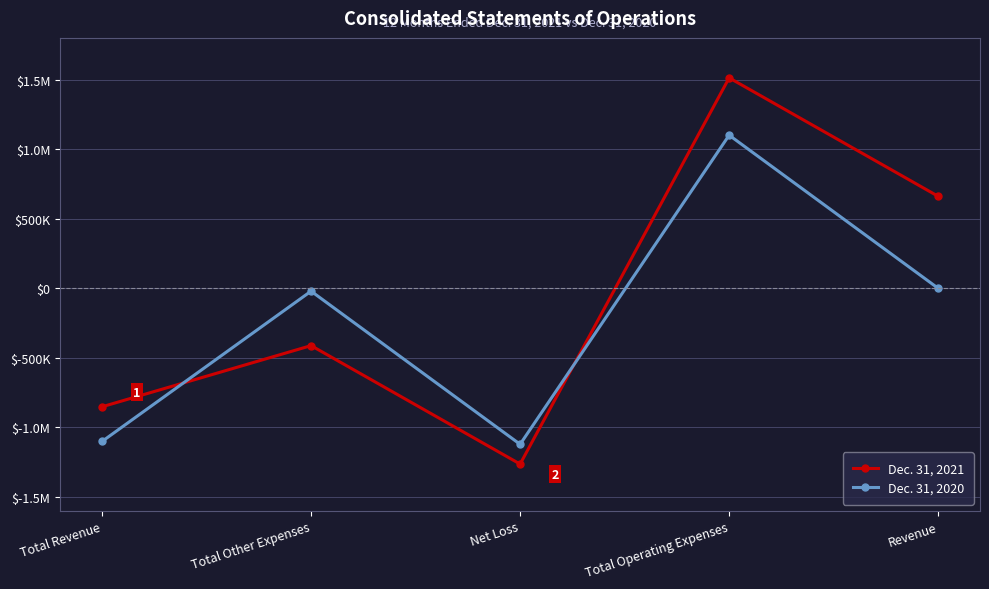

Is it true that Dec. 31, 2020 equals 1100663 at Total Operating Expenses?

True